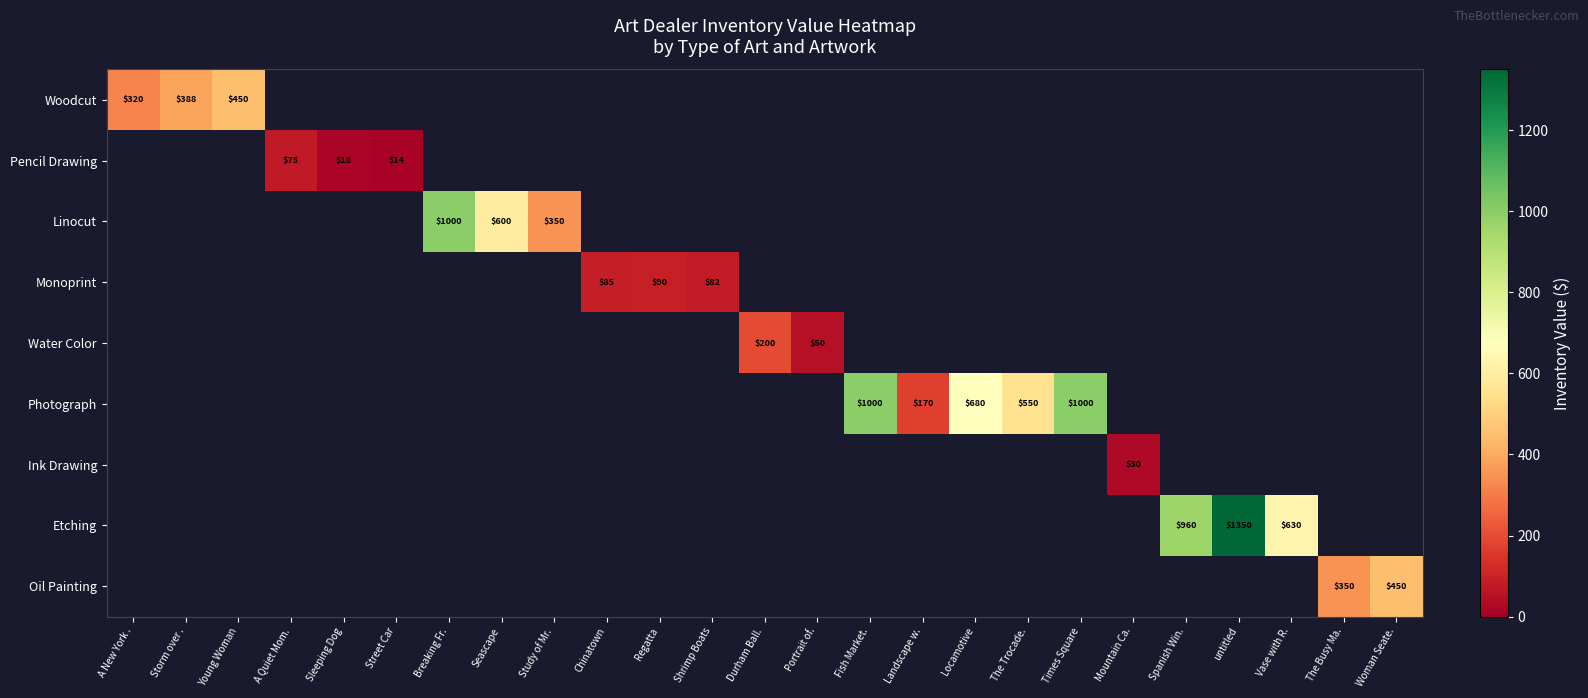

The value of Oil Painting at The Busy Ma. is 350. True or false?

True